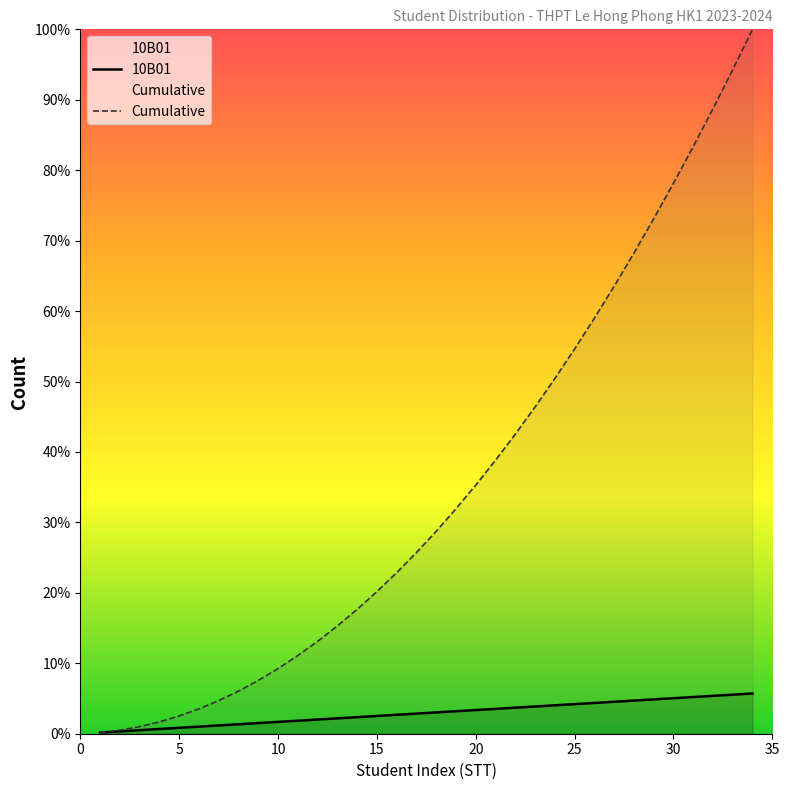

At which category is the sum across all series the highest?

34